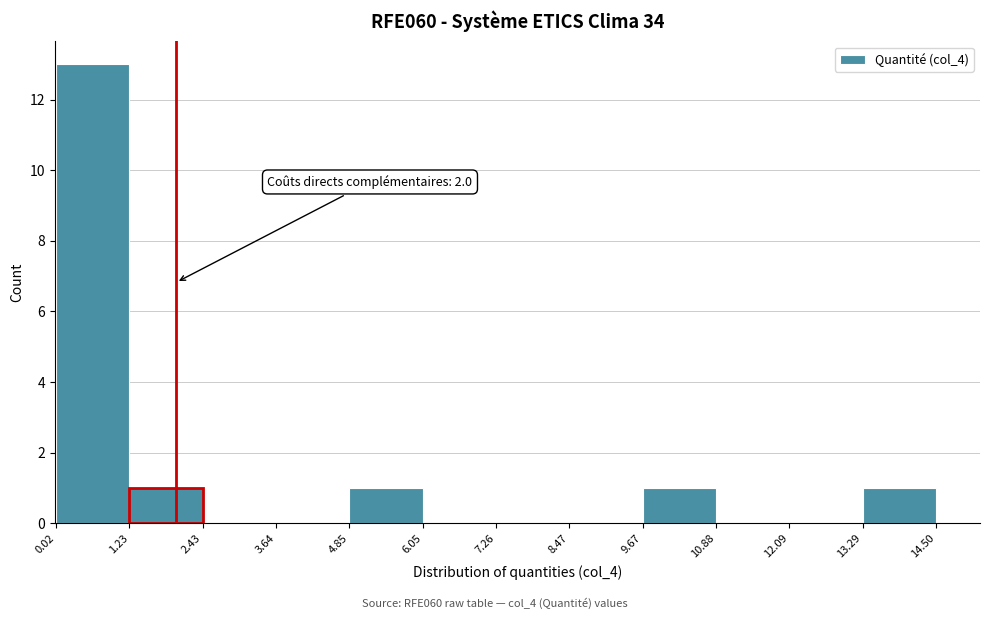

Over which range of the x-axis is the bar tallest?

0.02 to 1.23